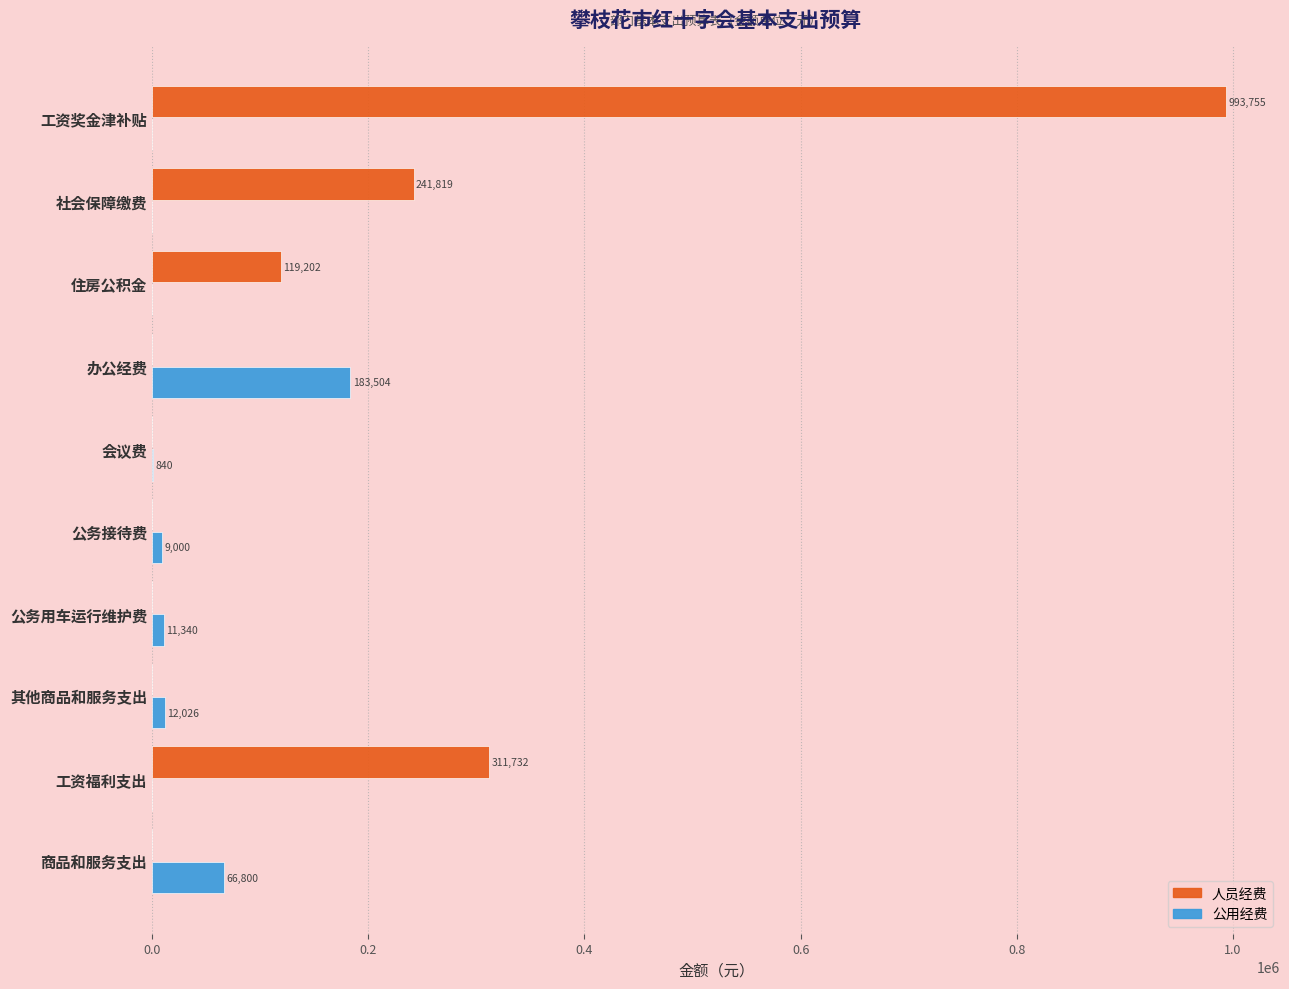

Is the value of 人员经费 at 社会保障缴费 greater than the value of 公用经费 at 公务用车运行维护费?

Yes